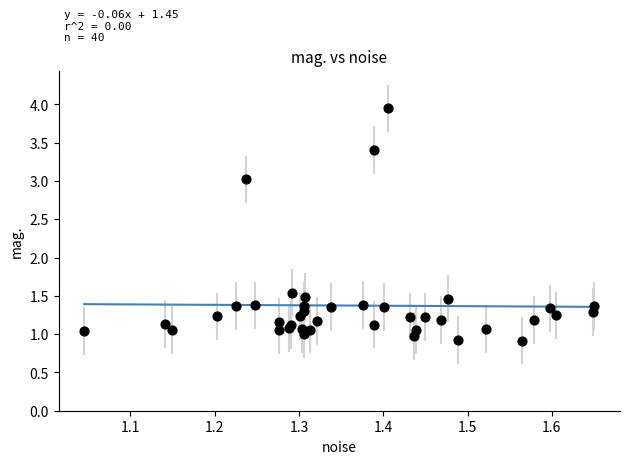

What is the range of X values (max minus min)?

0.6